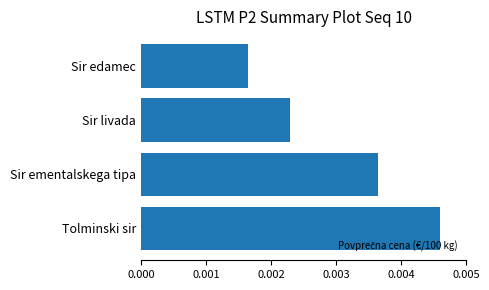

Are the bars horizontal?

Yes